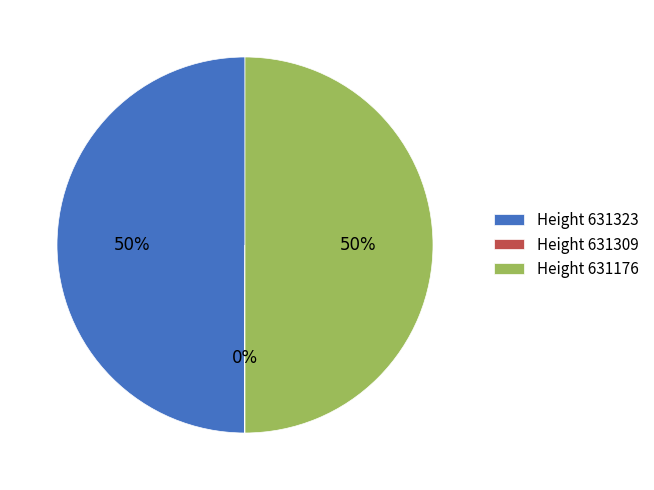

To the nearest percent, what percentage of the pie is Height 631323?

50%